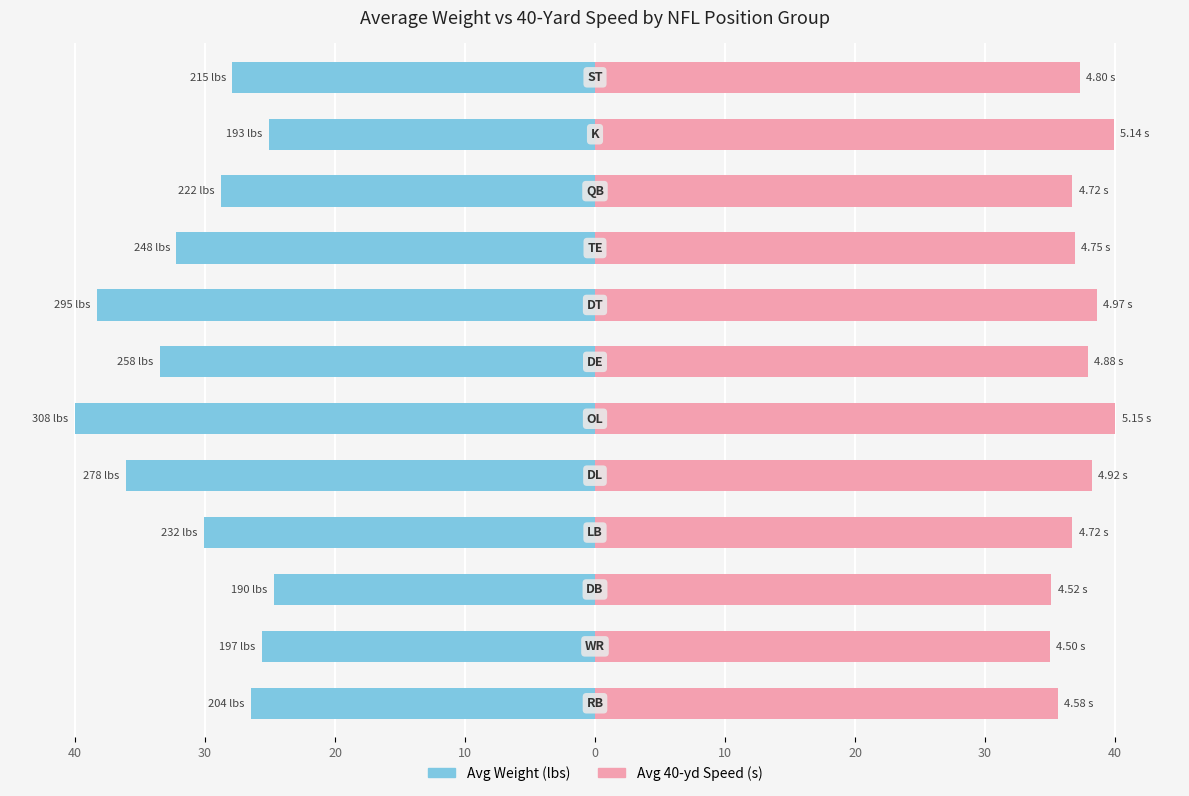

How many groups of bars are there?

12